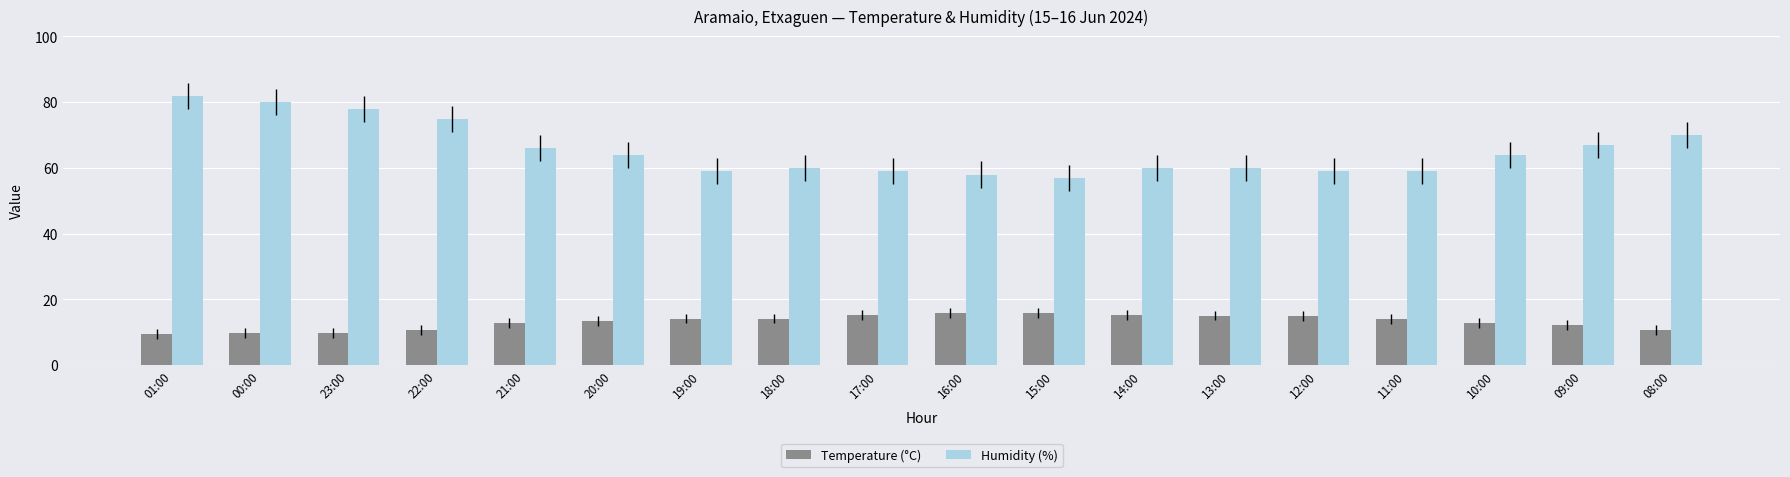

How many values in the Temperature (°C) series exceed 14?

9